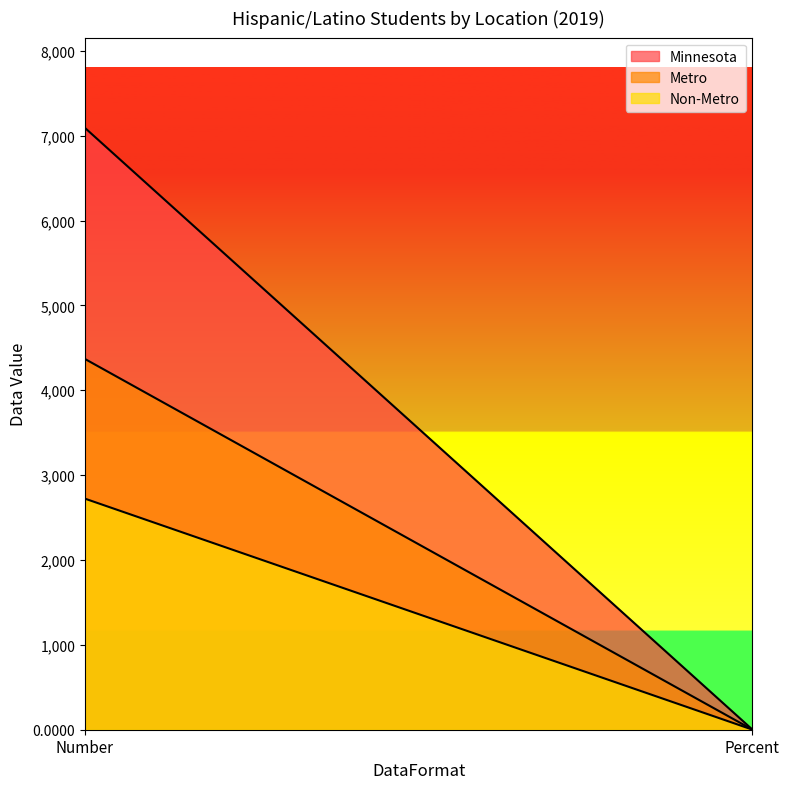

The value of Metro at Percent is 0.4. True or false?

False